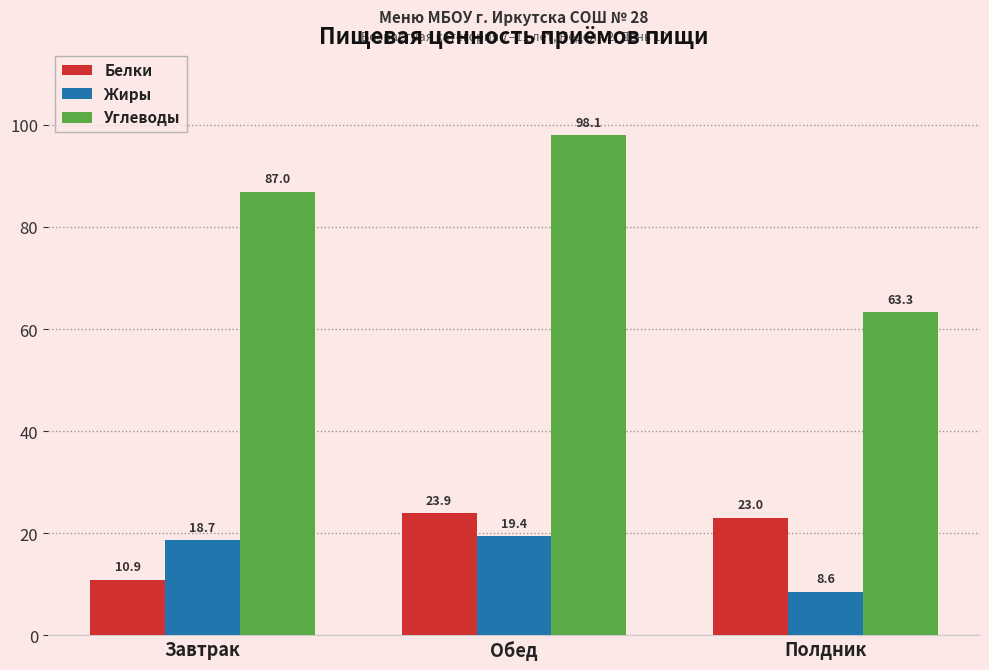

What is the label of the 3rd bar from the right?

Завтрак